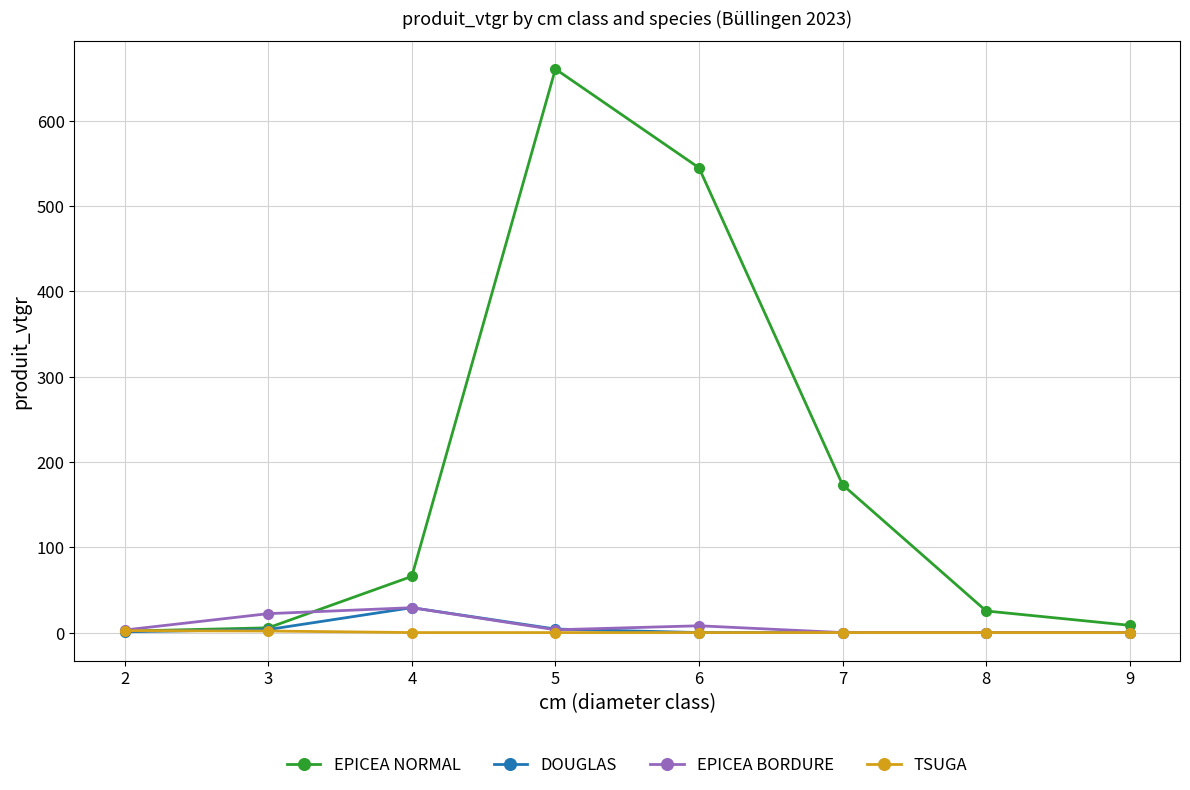

What is the total value across all series at 6?

552.6